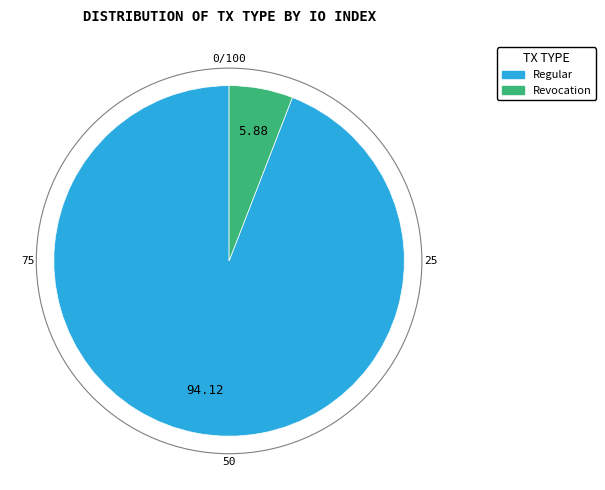

Is there any slice that represents more than half of the pie?

Yes